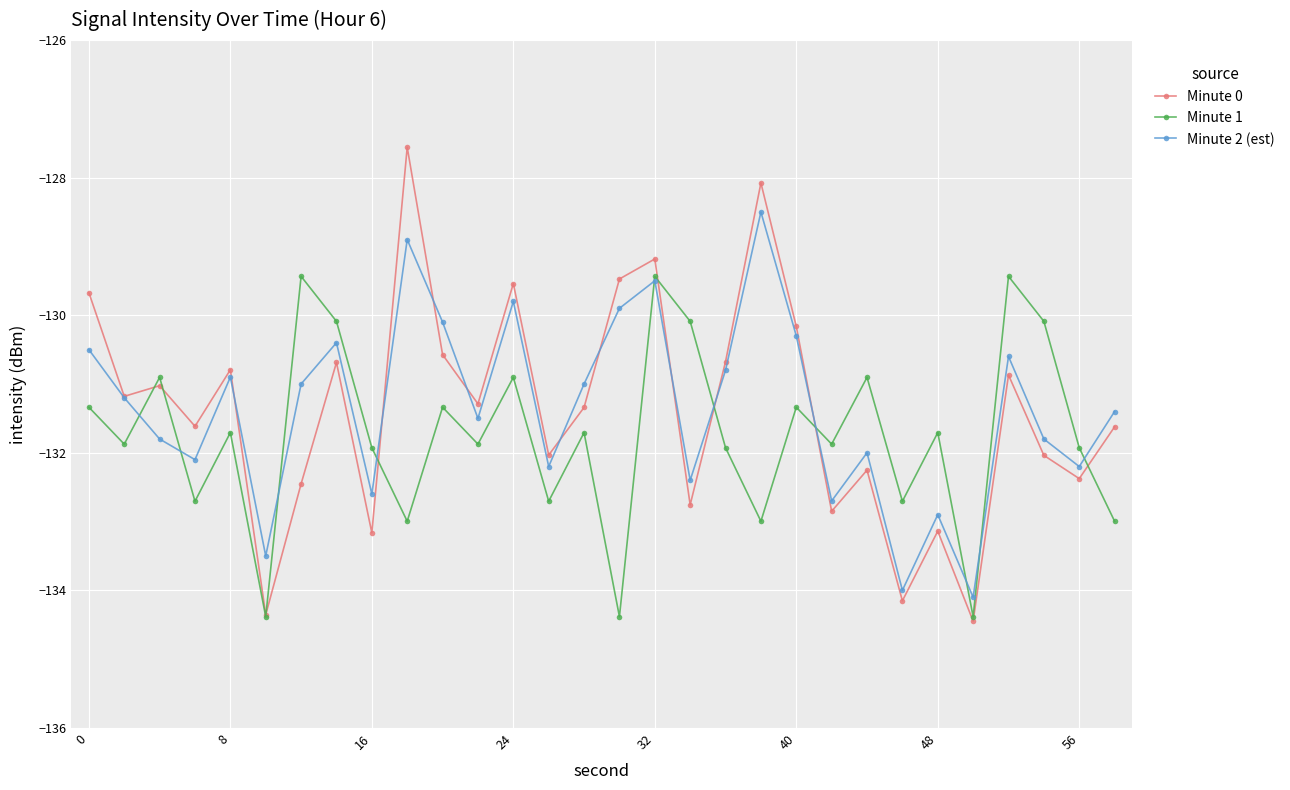

Which series has the widest spread of values?

Minute 0